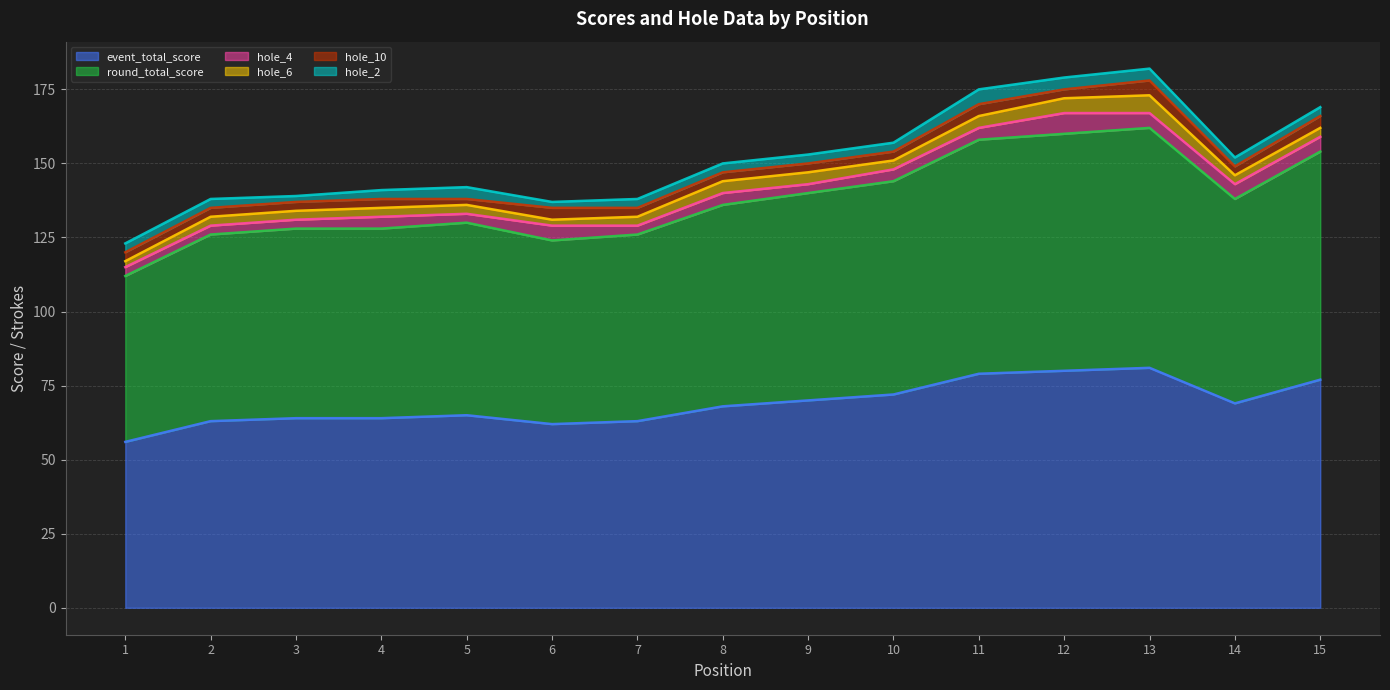

Count the hole_6 values in the range 3 to 4.

11